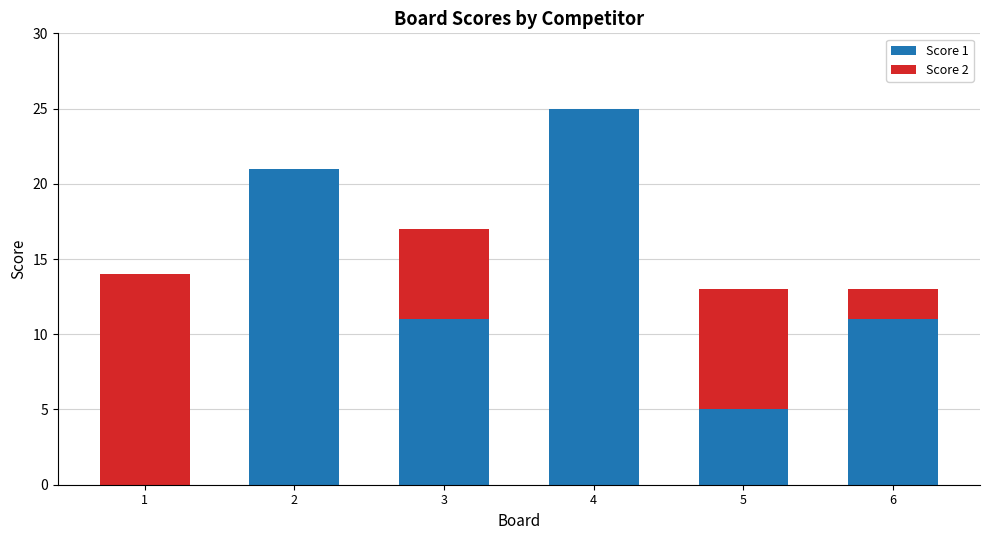

At which category is the sum across all series the highest?

4